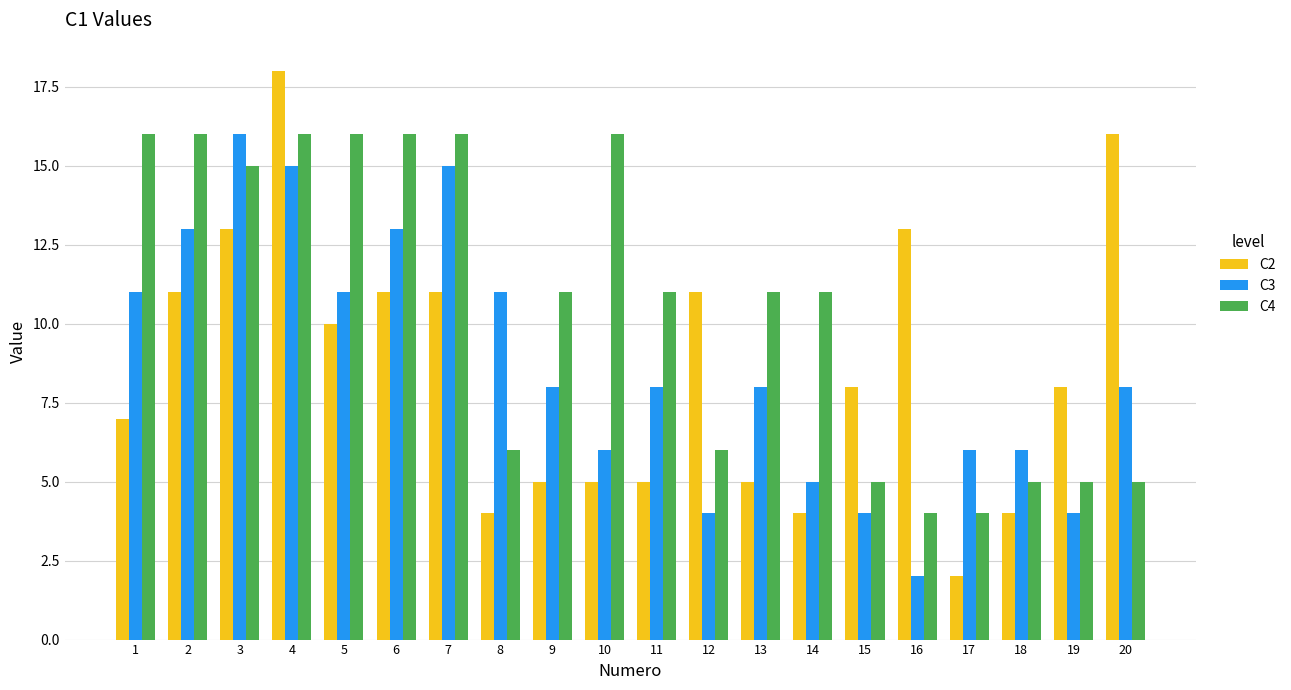

What is the difference between the maximum and second lowest values in the C4 series?

12